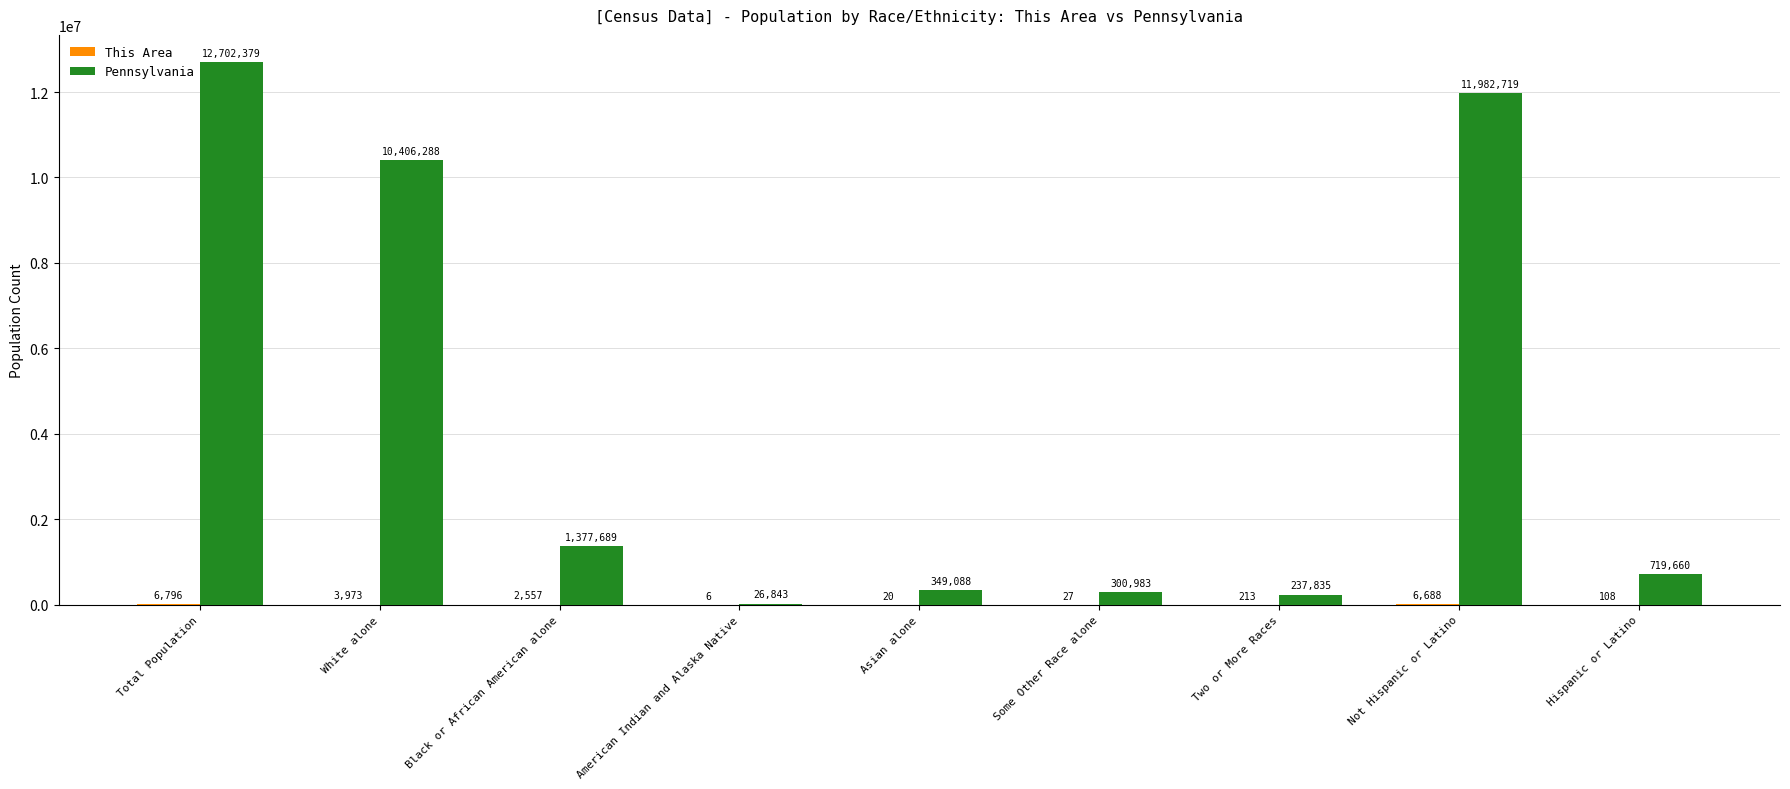

What is the approximate value of Pennsylvania at Not Hispanic or Latino?

11982719